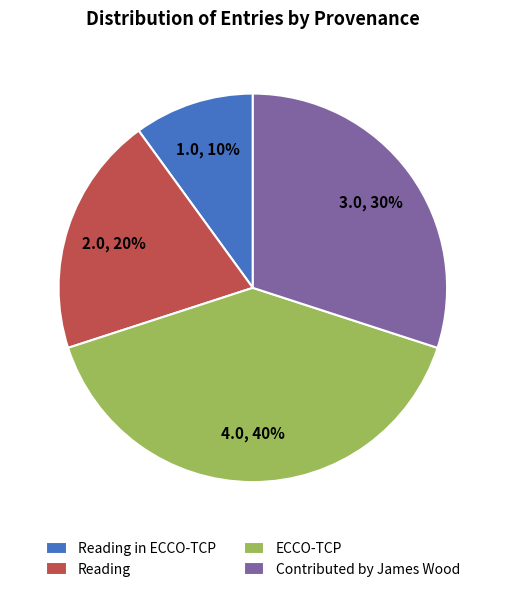

To the nearest percent, what is the difference between the largest and smallest slice percentages?

30%